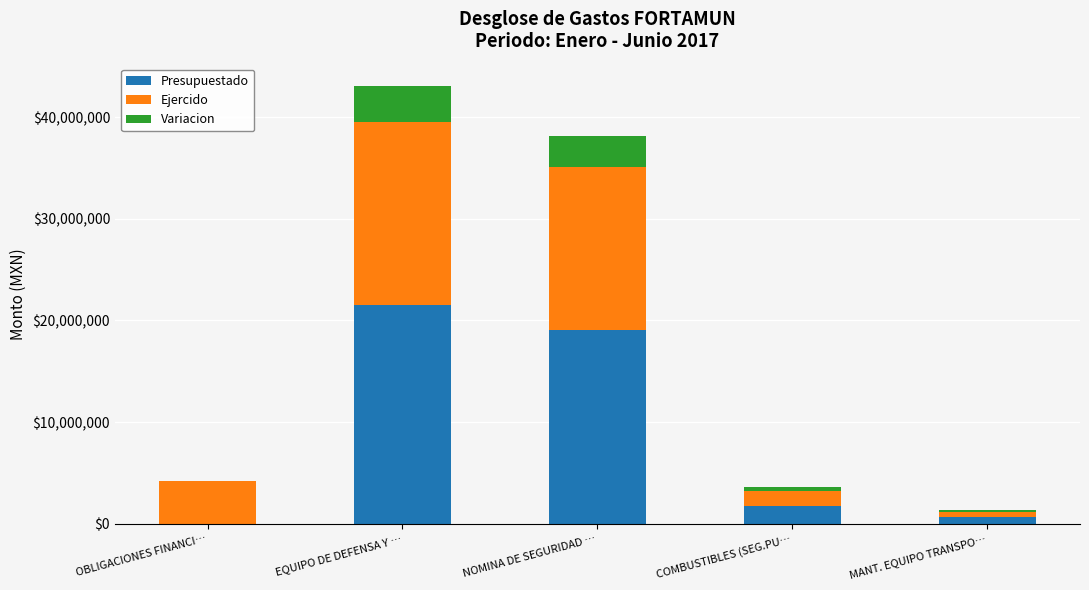

Are the bars grouped side by side (vs. stacked)?

No